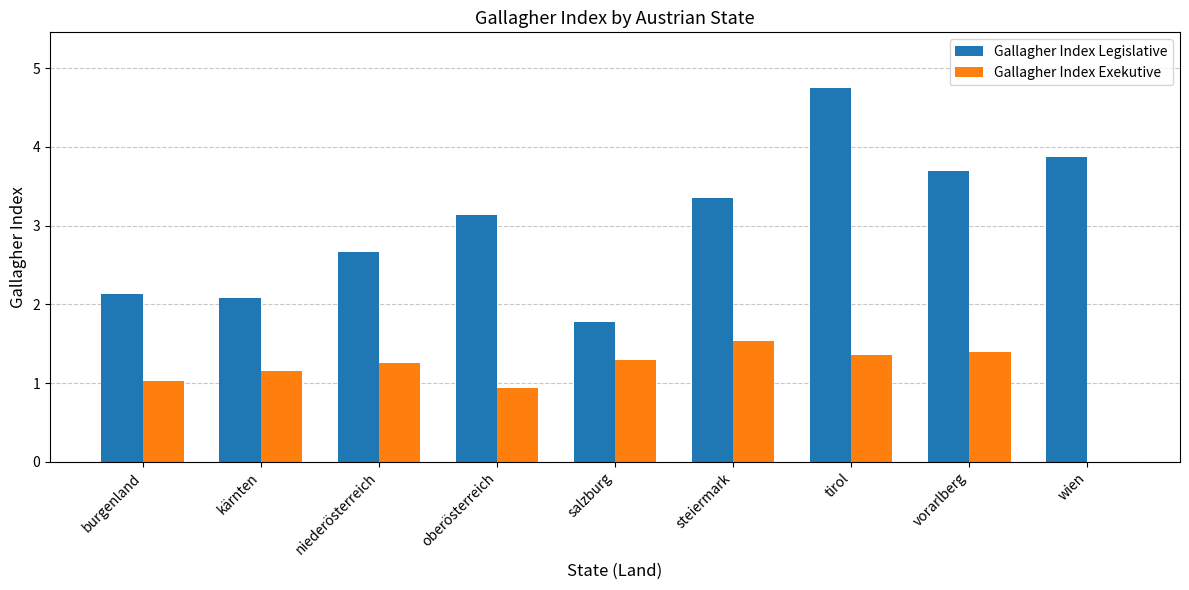

How many groups of bars are there?

9